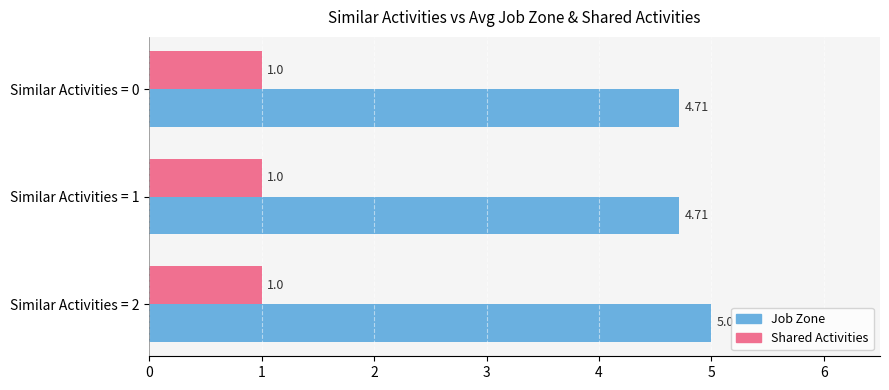

What is the sum of all Job Zone values?

14.4